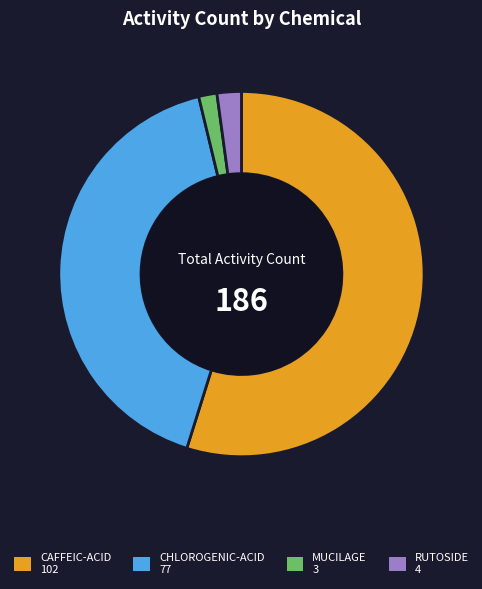

Is there a majority slice in this chart?

Yes